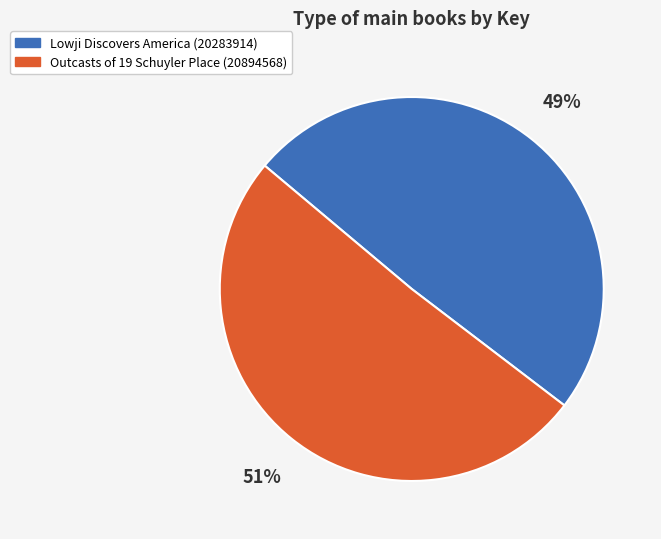

To the nearest percent, what is the average slice percentage?

50%